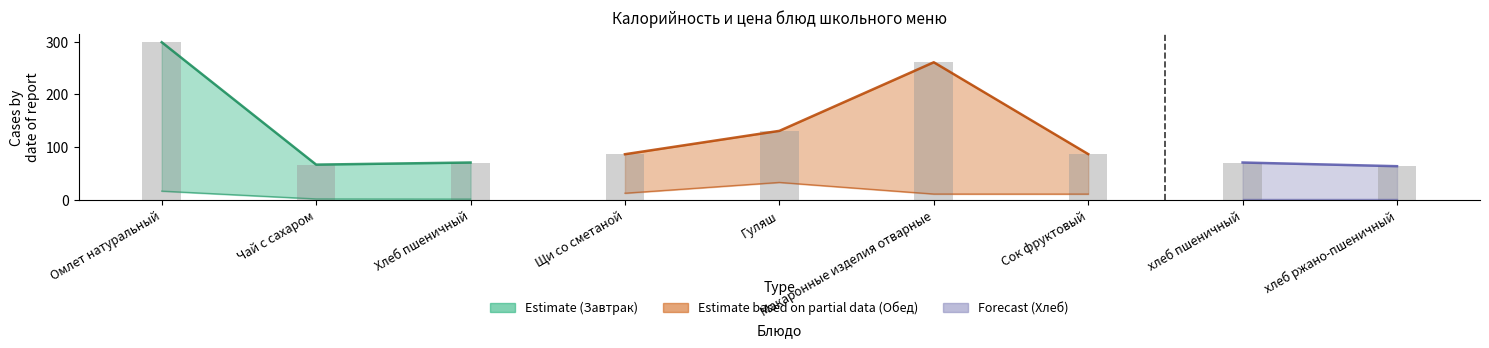

Rank the series at Гуляш from lowest to highest value.

Цена, Калорийность